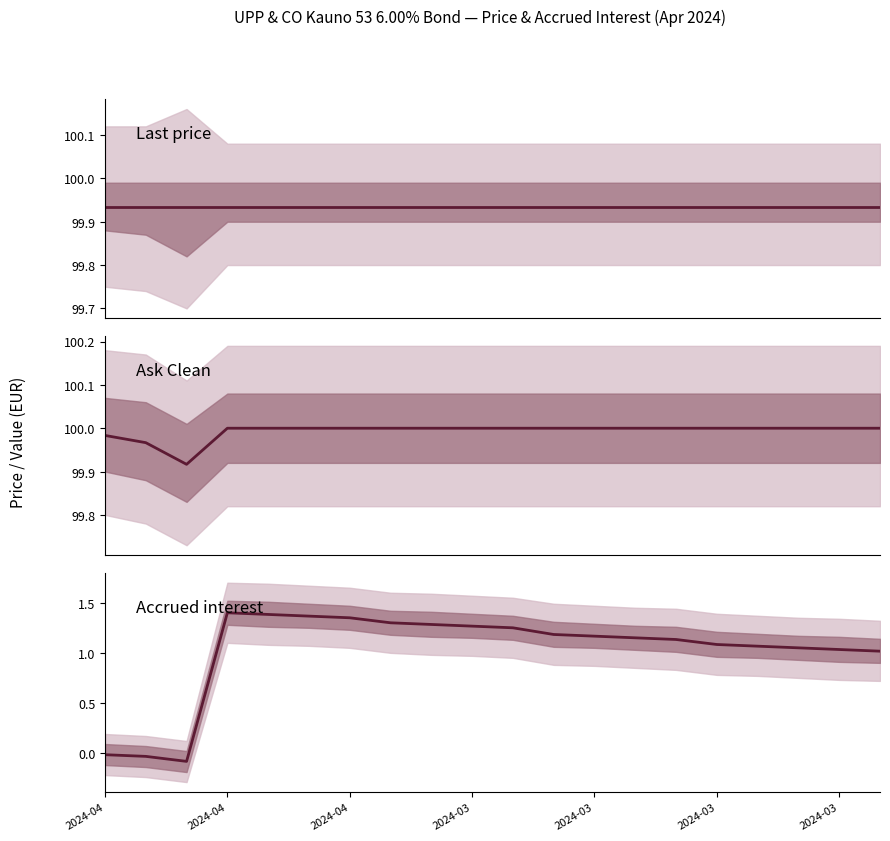

What is the difference between the highest and lowest values at 13?

98.8